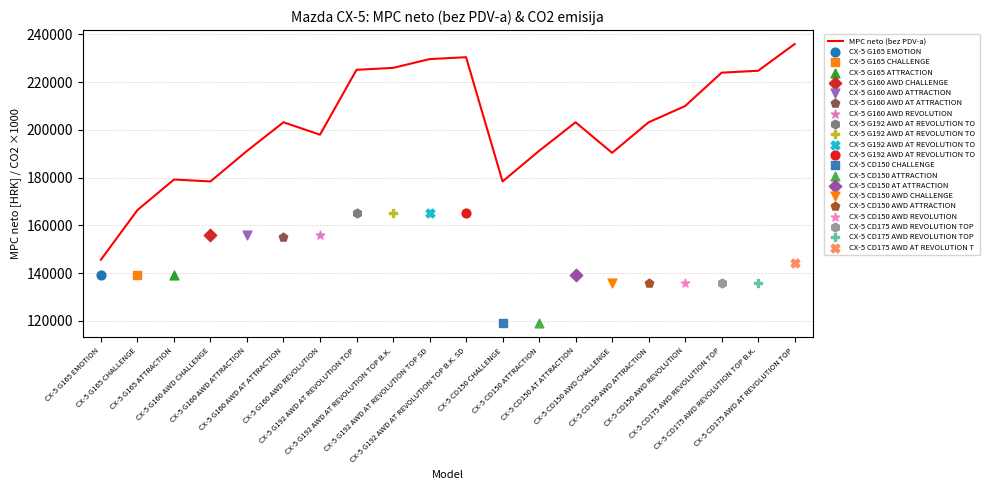

Which has a higher value, CX-5 G165 ATTRACTION or CX-5 CD150 AT ATTRACTION?

CX-5 CD150 AT ATTRACTION